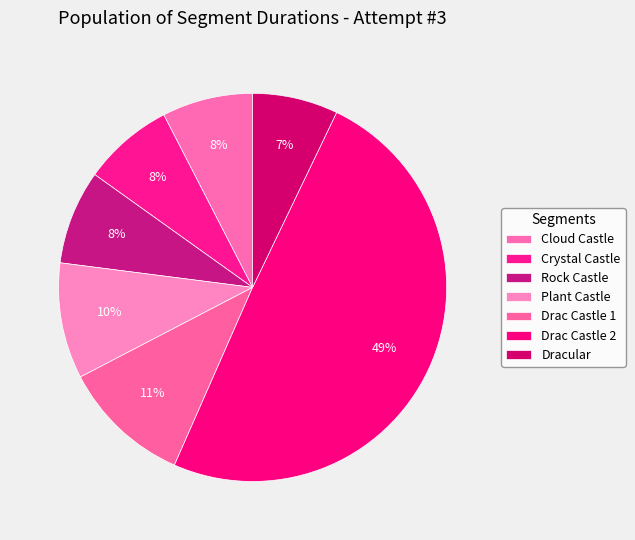

What is the ratio of the value at Plant Castle to the value at Dracular?

1.4